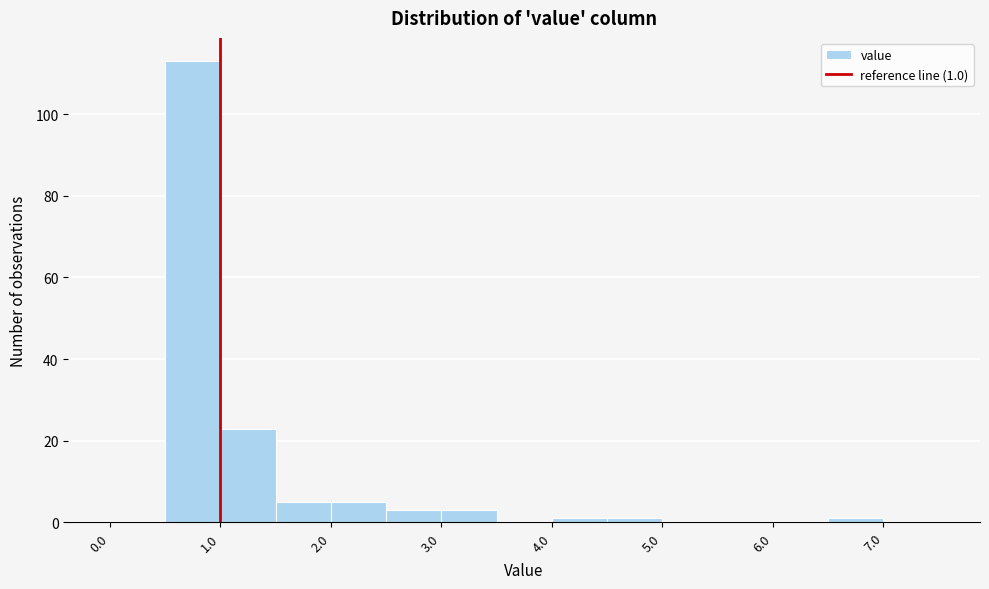

Which range on the x-axis has the tallest bar?

0.5 to 1.0